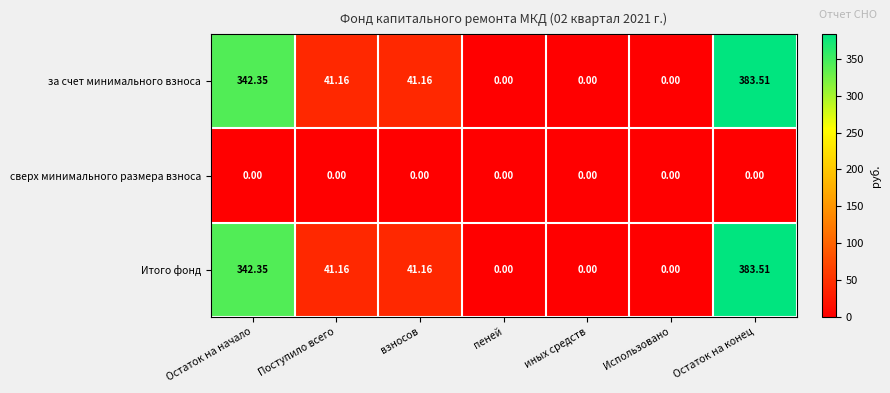

Which label corresponds to the largest value in the chart?

Остаток на конец